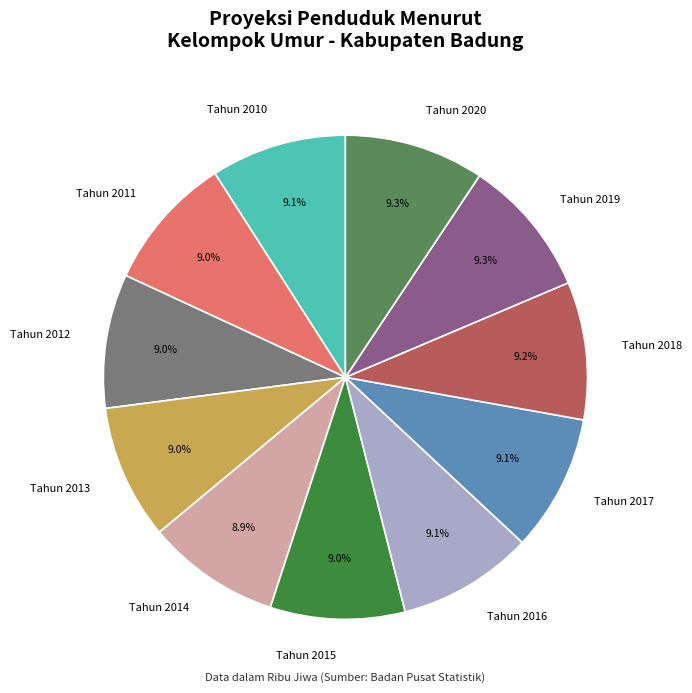

Approximately how many times larger is the value at Tahun 2018 compared to Tahun 2012?

1.0